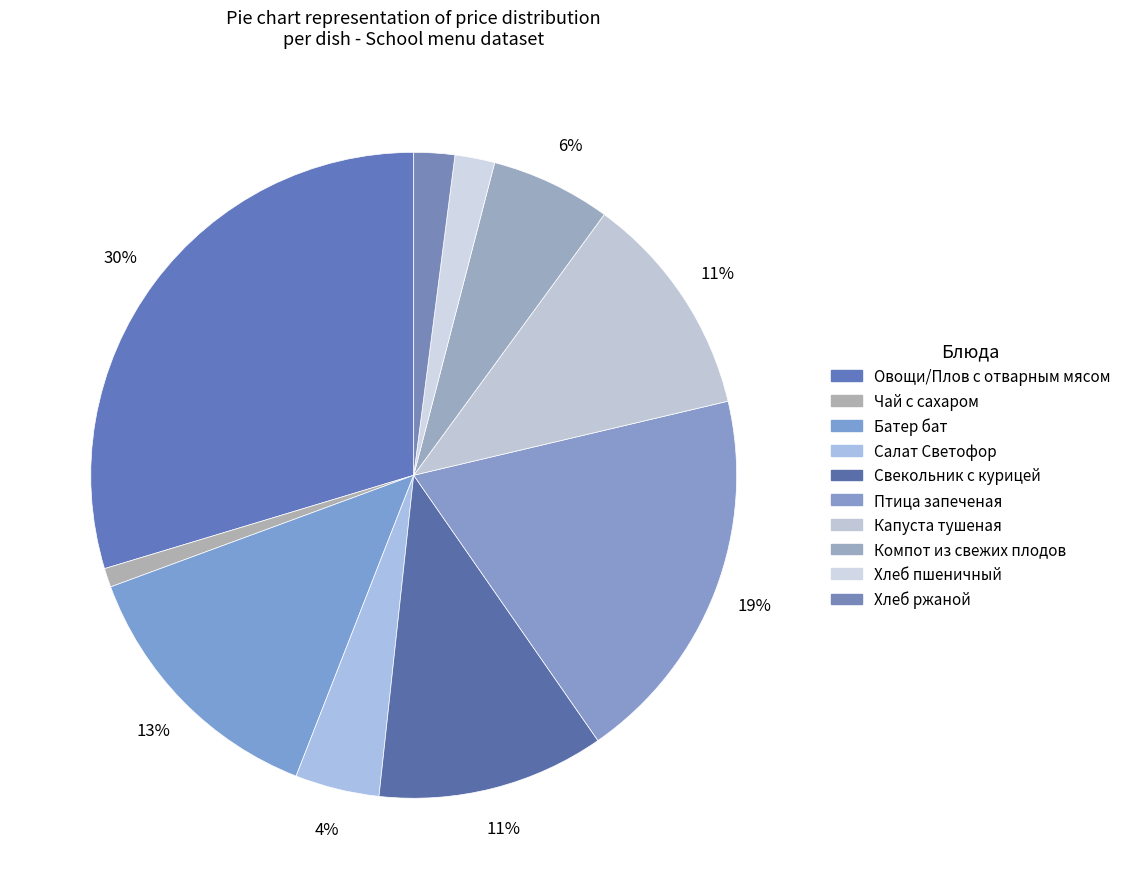

What percentage do Птица запеченая and Чай с сахаром together represent?

20.0%